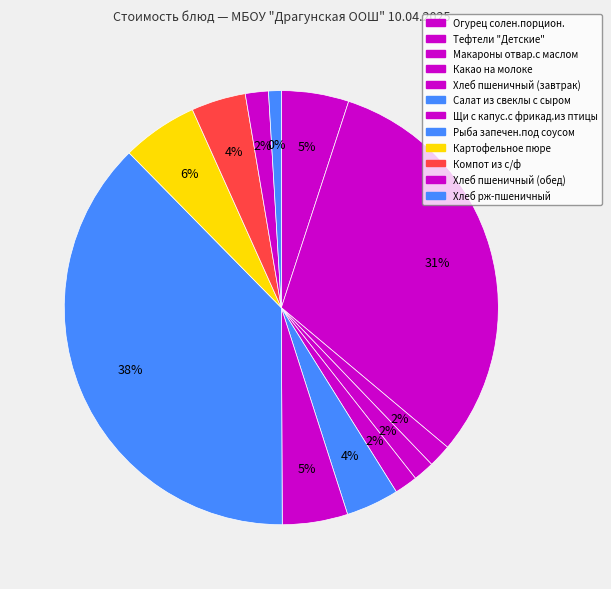

Does Рыба запечен.под соусом account for over 50% of the chart?

No